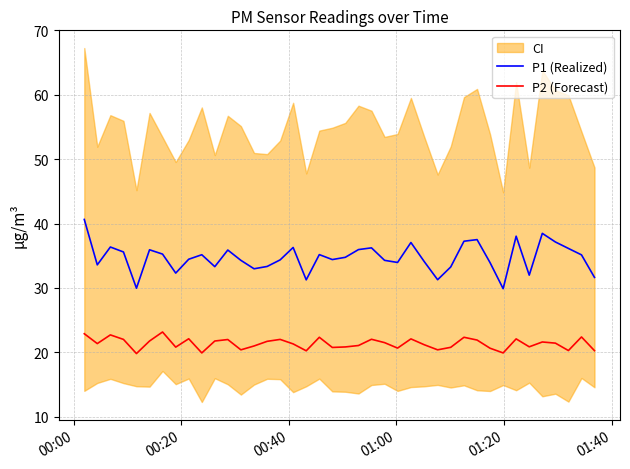

True or false: P1 (Realized) and P2 (Forecast) cross at least once.

False